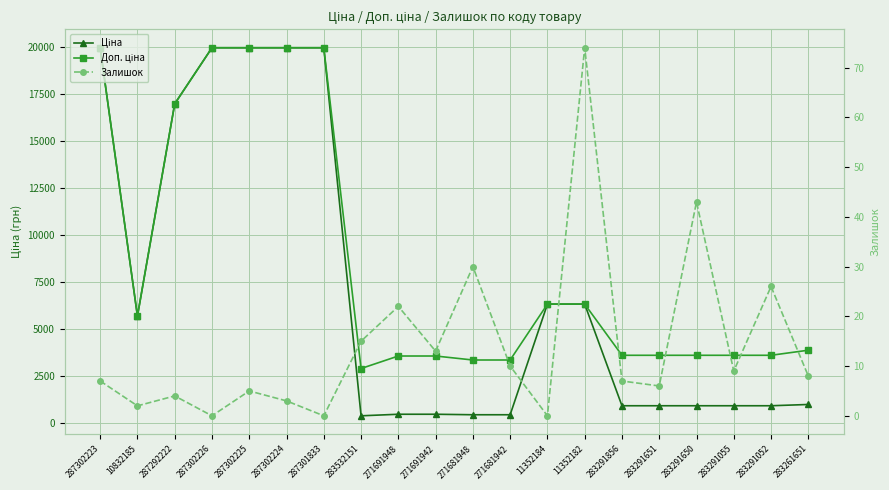

Reading left to right, extract all data points from this chart.

Ціна: 19964.2	5673.8	16976.3	19964.2	19964.2	19964.2	19964.2	359.9	443.1	443.1	416.6	416.6	6308.8	6308.8	895.9	895.9	895.9	895.9	895.9	963.5
Доп. ціна: 19964.2	5673.8	16976.3	19964.2	19964.2	19964.2	19964.2	2878.8	3545.0	3545.0	3332.5	3332.5	6308.8	6308.8	3583.6	3583.6	3583.6	3583.6	3583.6	3854.0
Залишок: 7.0	2.0	4.0	0.0	5.0	3.0	0.0	15.0	22.0	13.0	30.0	10.0	0.0	74.0	7.0	6.0	43.0	9.0	26.0	8.0